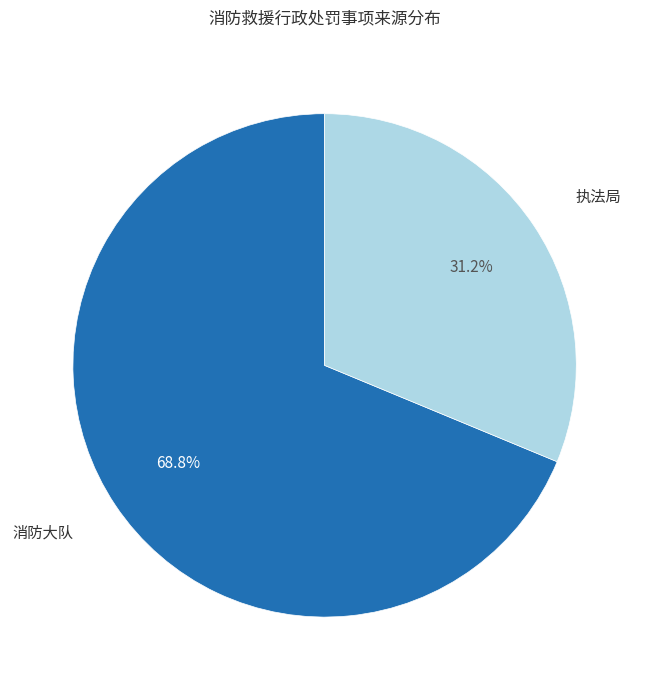

What is the largest slice in the pie chart?

消防大队